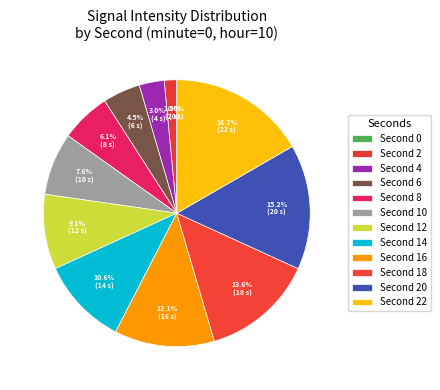

Is it true that 4 is 1% of the pie?

False